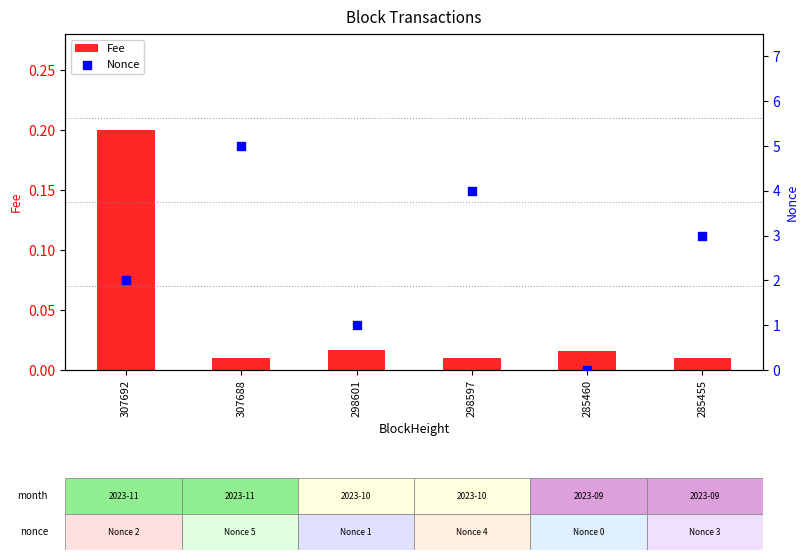

What are all the series names shown in the legend?

Fee, Nonce